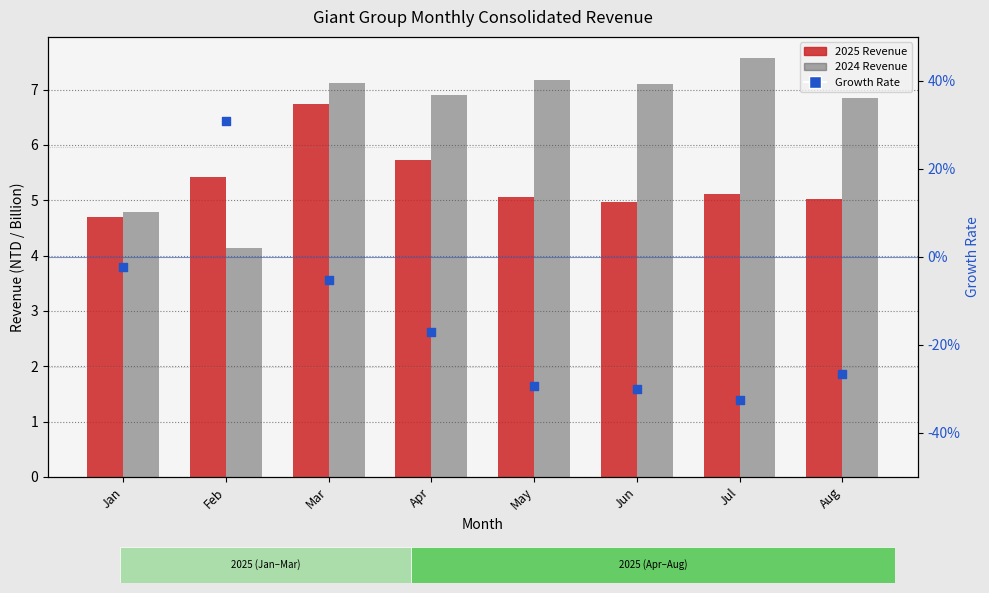

What is the change in value from Jan to May?

-0.3